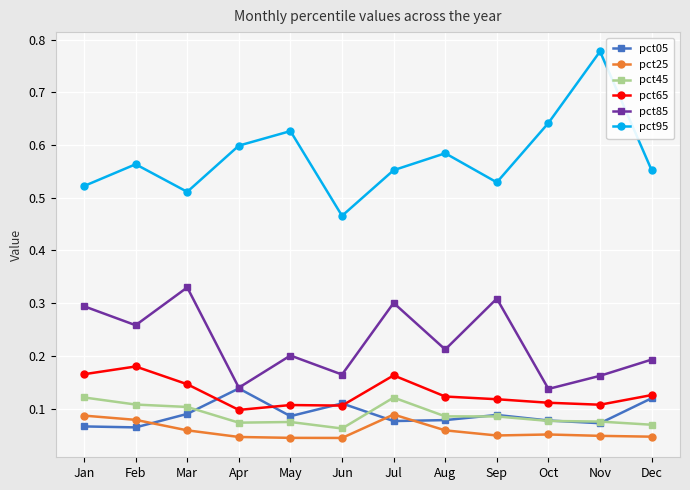

True or false: pct65 and pct85 intersect in this chart.

False